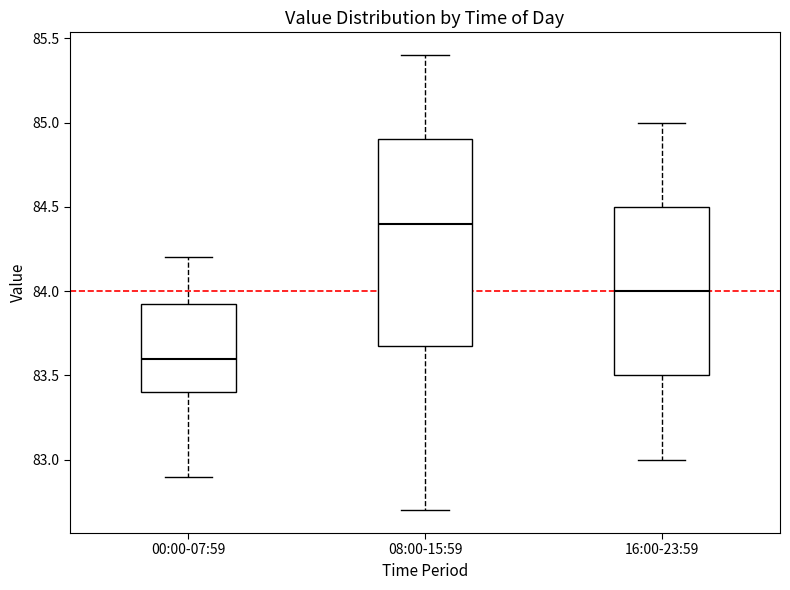

Reading left to right, transcribe this box plot: for each box, give where its median line is, the range the box spans, and where its two whiskers end, as read against the y-axis. The values are not printed on the chart, so give them approximately, as read against the axis.

00:00-07:59: median 83.60, box 83.40 to 83.95, whiskers 82.90 to 84.20
08:00-15:59: median 84.40, box 83.70 to 84.90, whiskers 82.70 to 85.40
16:00-23:59: median 84.00, box 83.50 to 84.50, whiskers 83.00 to 85.00